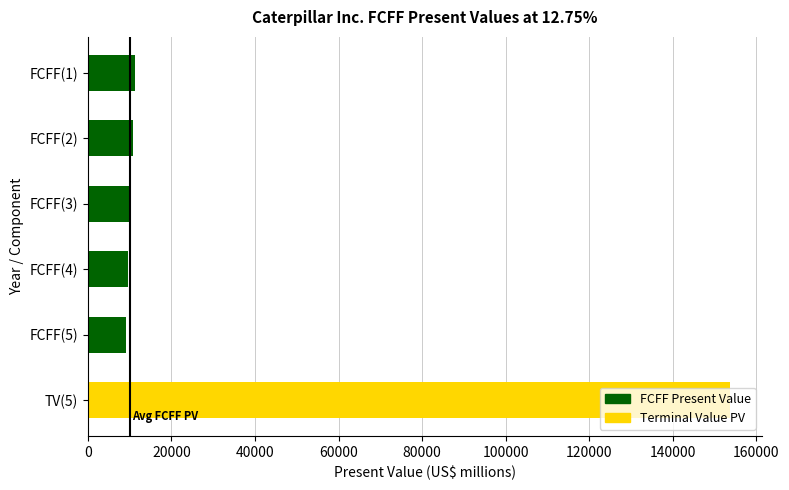

Is it true that the value at TV(5) is 232175?

False